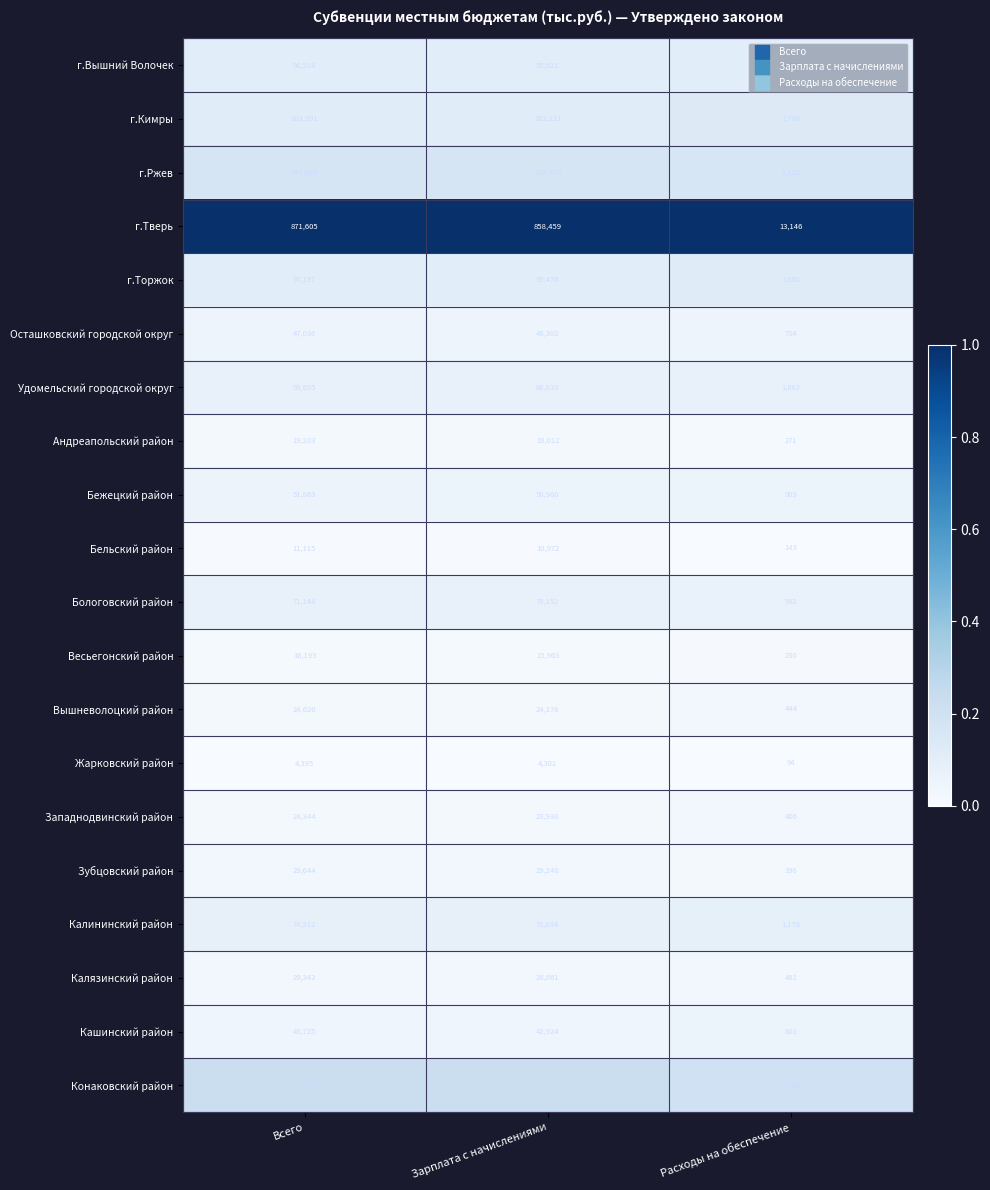

At which label does Бельский район first exceed 10972?

Всего